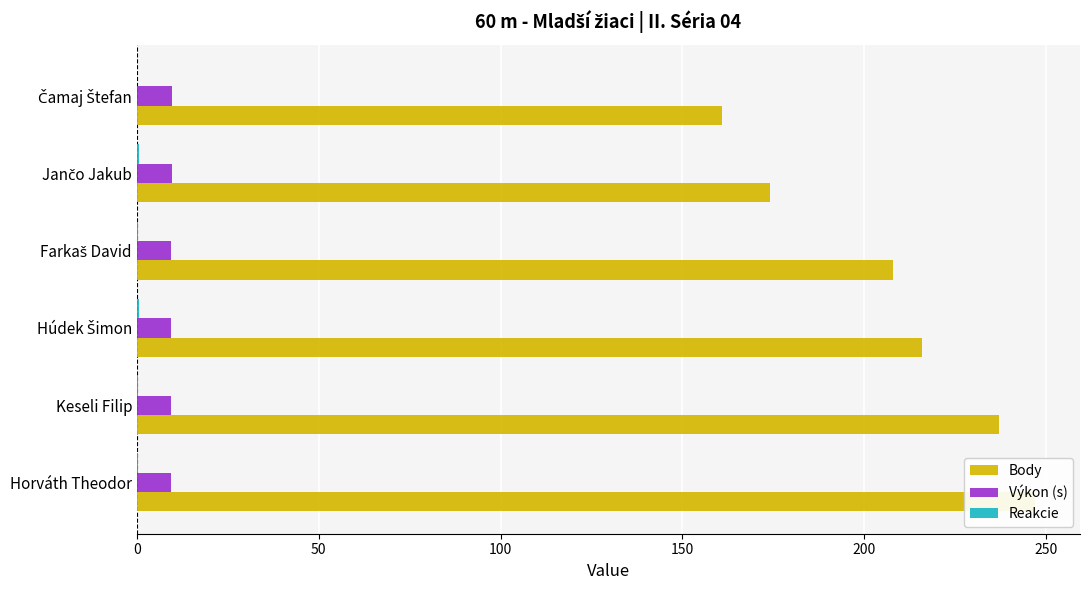

What is the difference between the maximum and second lowest values in the Výkon (s) series?

0.4